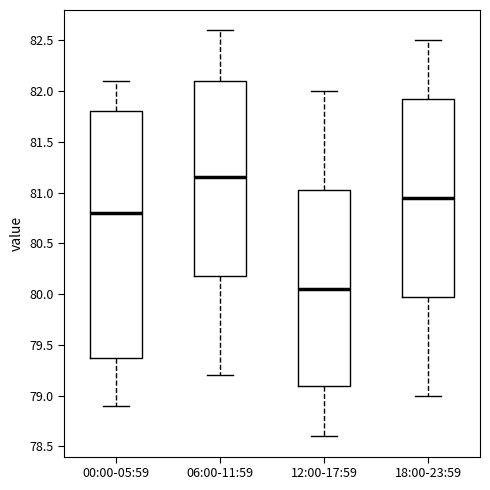

Reading left to right, transcribe this box plot: for each box, give where its median line is, the range the box spans, and where its two whiskers end, as read against the y-axis. The values are not printed on the chart, so give them approximately, as read against the axis.

00:00-05:59: median 80.80, box 79.40 to 81.80, whiskers 78.90 to 82.10
06:00-11:59: median 81.15, box 80.20 to 82.10, whiskers 79.20 to 82.60
12:00-17:59: median 80.05, box 79.10 to 81.05, whiskers 78.60 to 82.00
18:00-23:59: median 80.95, box 80.00 to 81.95, whiskers 79.00 to 82.50